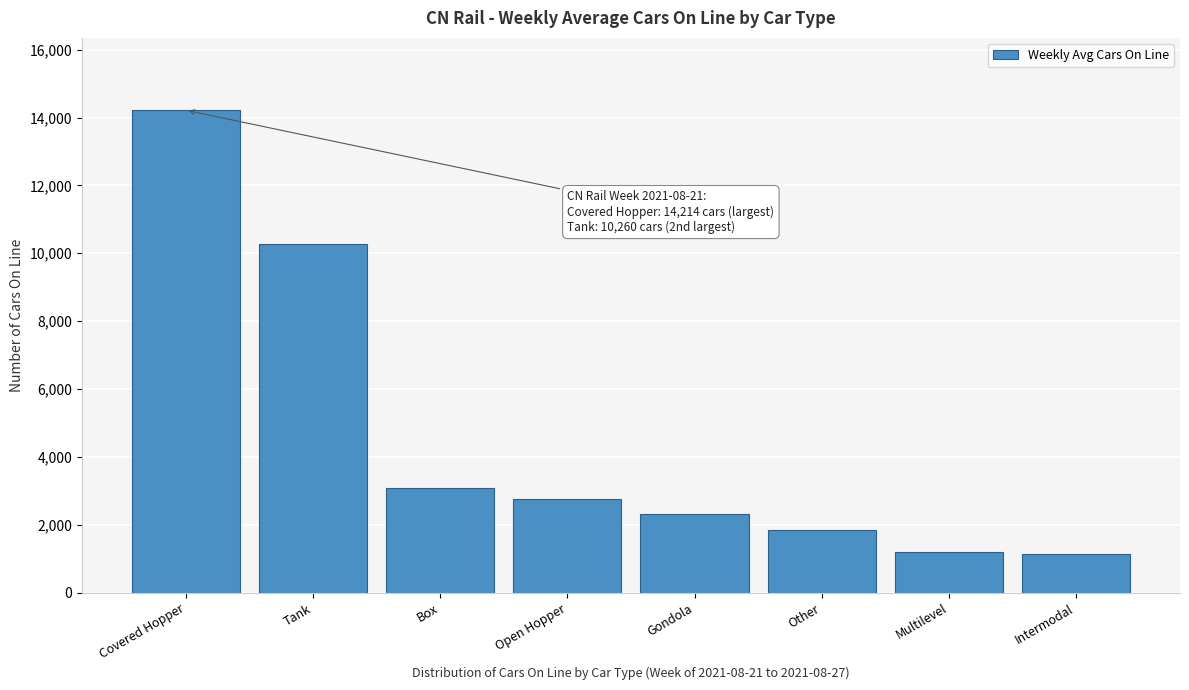

Which category has the highest value across all series?

Covered Hopper